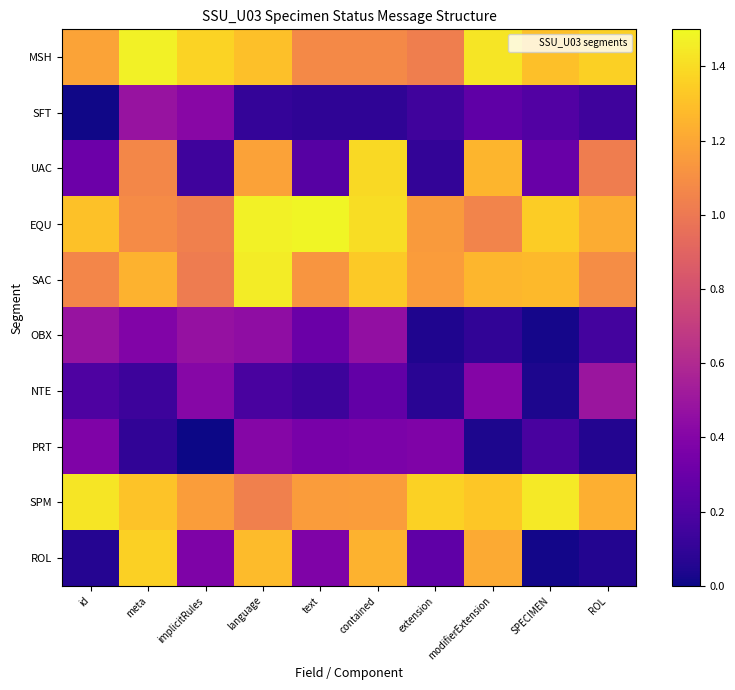

Reading left to right, list all the values displayed in this chart.

MSH: id=1.2	meta=1.5	implicitRules=1.4	language=1.3	text=1.1	contained=1.1	extension=1.0	modifierExtension=1.4	SPECIMEN=1.3	ROL=1.4
SFT: id=0.0	meta=0.5	implicitRules=0.4	language=0.1	text=0.1	contained=0.1	extension=0.2	modifierExtension=0.3	SPECIMEN=0.2	ROL=0.1
UAC: id=0.3	meta=1.1	implicitRules=0.1	language=1.2	text=0.2	contained=1.4	extension=0.1	modifierExtension=1.3	SPECIMEN=0.3	ROL=1.0
EQU: id=1.3	meta=1.1	implicitRules=1.0	language=1.5	text=1.5	contained=1.4	extension=1.2	modifierExtension=1.0	SPECIMEN=1.3	ROL=1.2
SAC: id=1.1	meta=1.2	implicitRules=1.0	language=1.5	text=1.1	contained=1.3	extension=1.2	modifierExtension=1.3	SPECIMEN=1.3	ROL=1.1
OBX: id=0.5	meta=0.4	implicitRules=0.5	language=0.4	text=0.3	contained=0.5	extension=0.0	modifierExtension=0.1	SPECIMEN=0.0	ROL=0.2
NTE: id=0.2	meta=0.1	implicitRules=0.4	language=0.2	text=0.1	contained=0.3	extension=0.1	modifierExtension=0.4	SPECIMEN=0.0	ROL=0.5
PRT: id=0.4	meta=0.1	implicitRules=0.0	language=0.4	text=0.4	contained=0.4	extension=0.4	modifierExtension=0.0	SPECIMEN=0.2	ROL=0.1
SPM: id=1.4	meta=1.3	implicitRules=1.2	language=1.0	text=1.2	contained=1.2	extension=1.4	modifierExtension=1.3	SPECIMEN=1.4	ROL=1.2
ROL: id=0.1	meta=1.4	implicitRules=0.4	language=1.3	text=0.4	contained=1.2	extension=0.3	modifierExtension=1.2	SPECIMEN=0.0	ROL=0.1